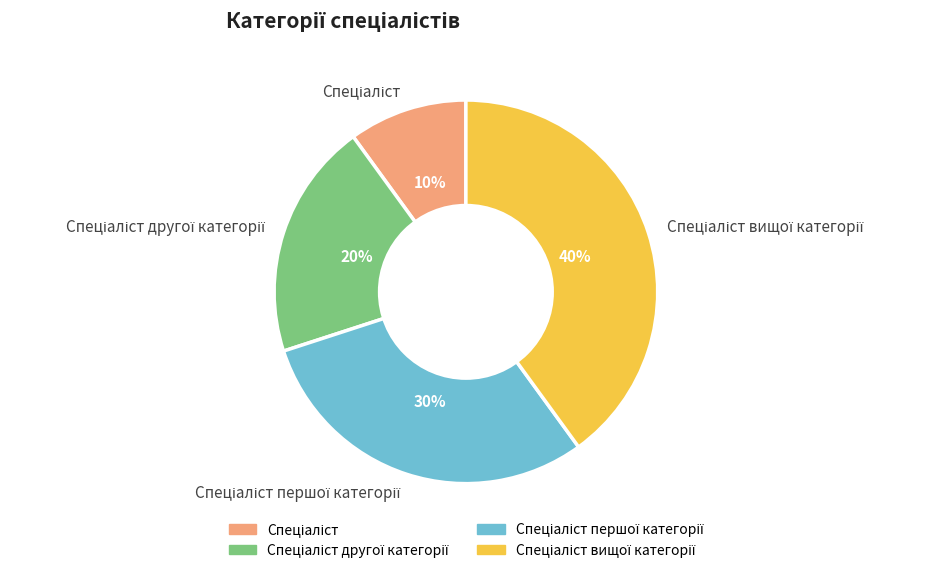

How many segments does this pie chart have?

4